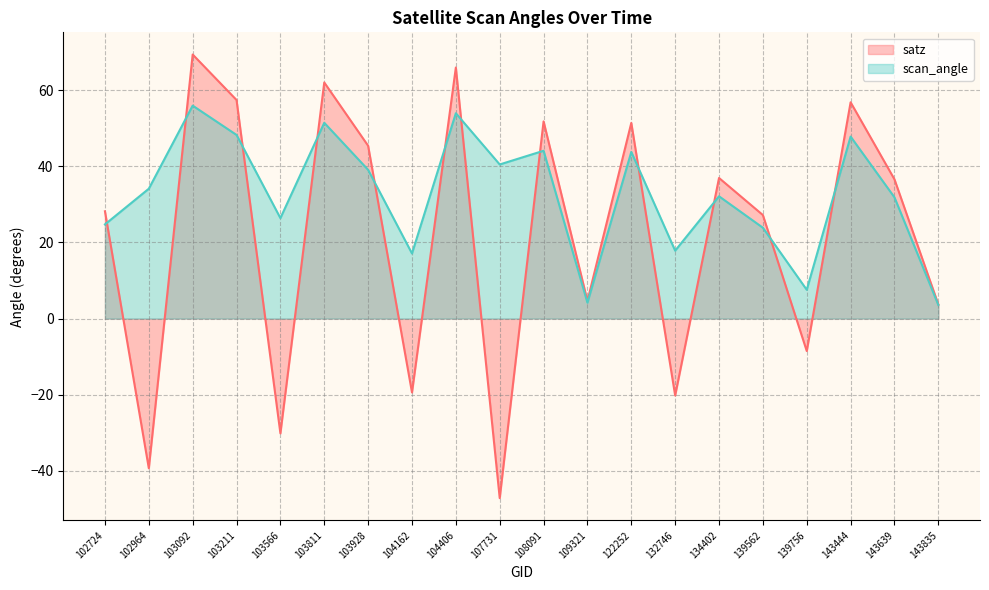

Read the scan_angle value at 122252.

43.8